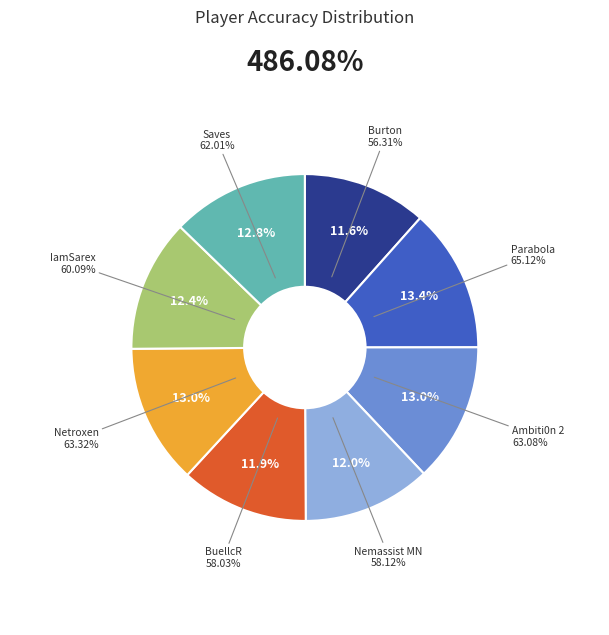

The IamSarex slice represents 1% of the pie. True or false?

False